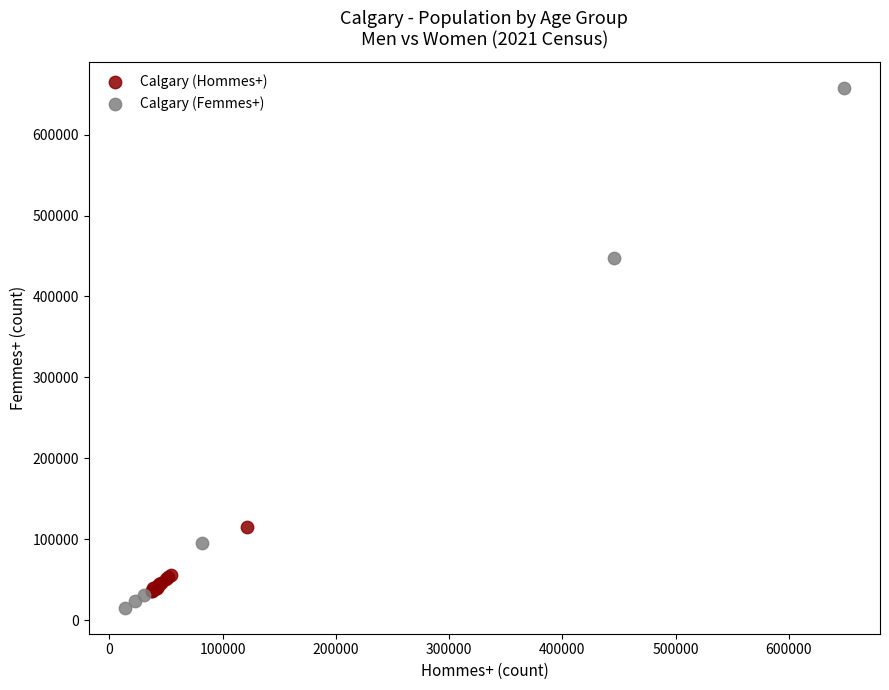

Which series has the largest Y range (max minus min)?

Calgary (Femmes+)